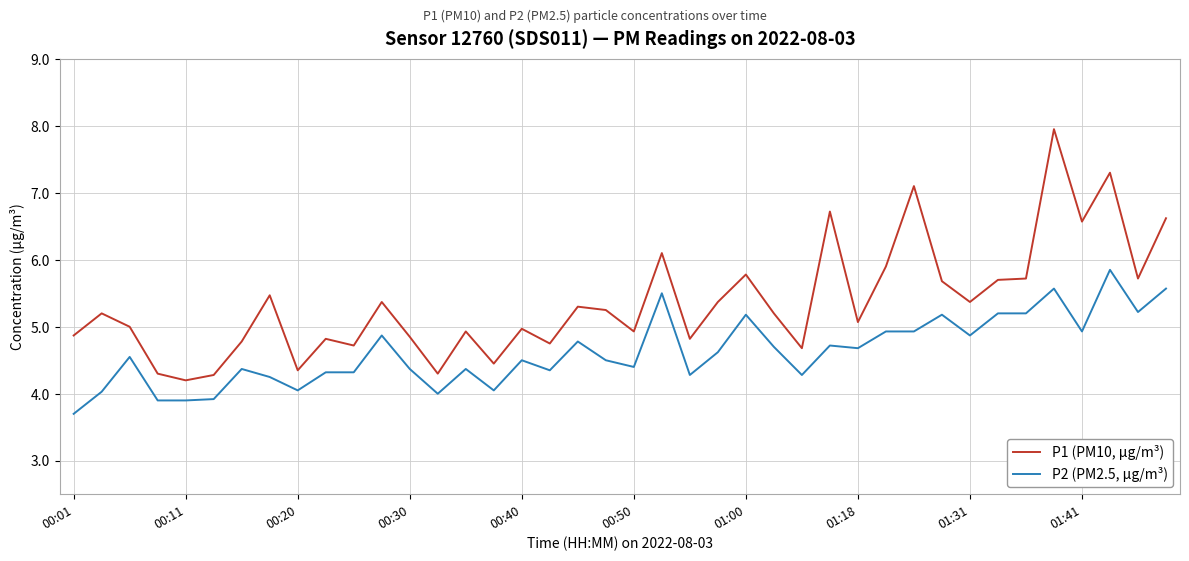

At how many categories does at least one series exceed 7?

3